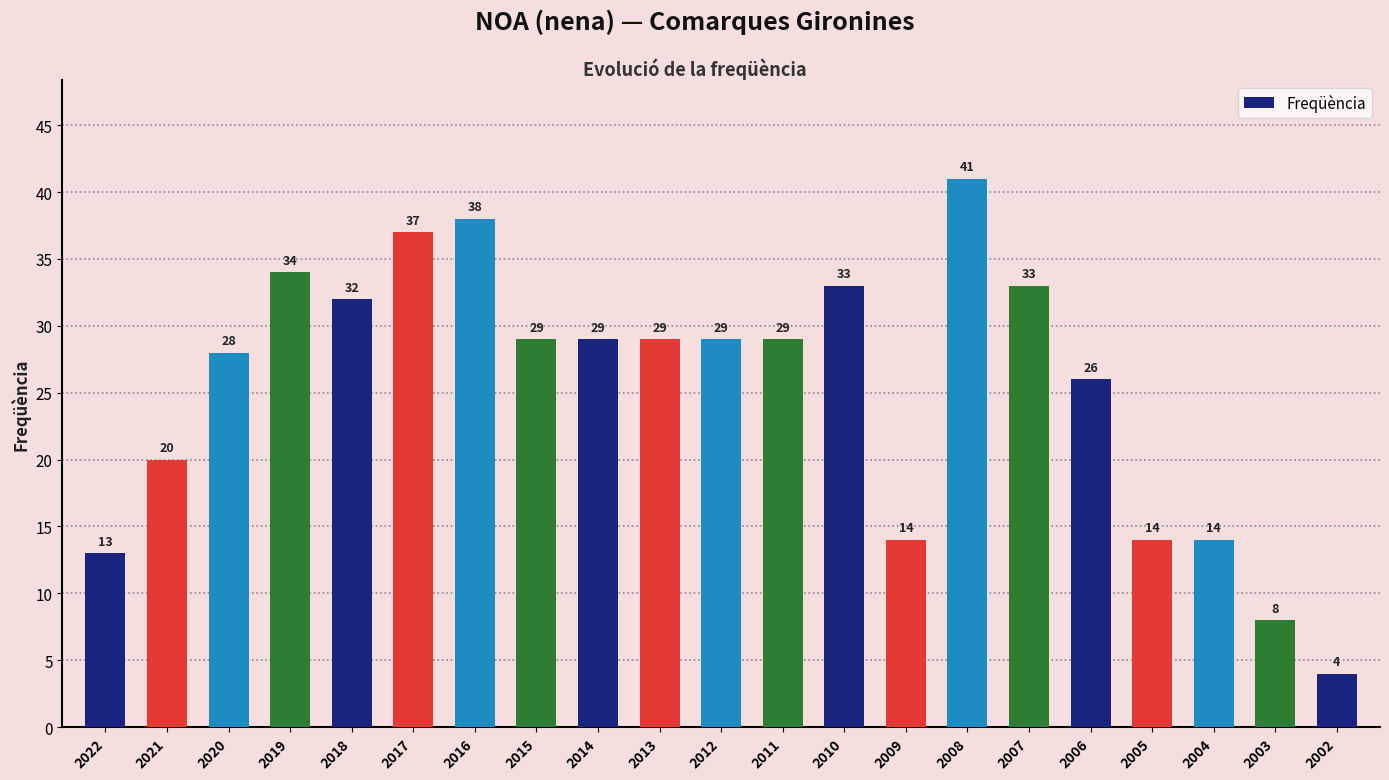

What is the sum of the values at 2007 and 2017?

70